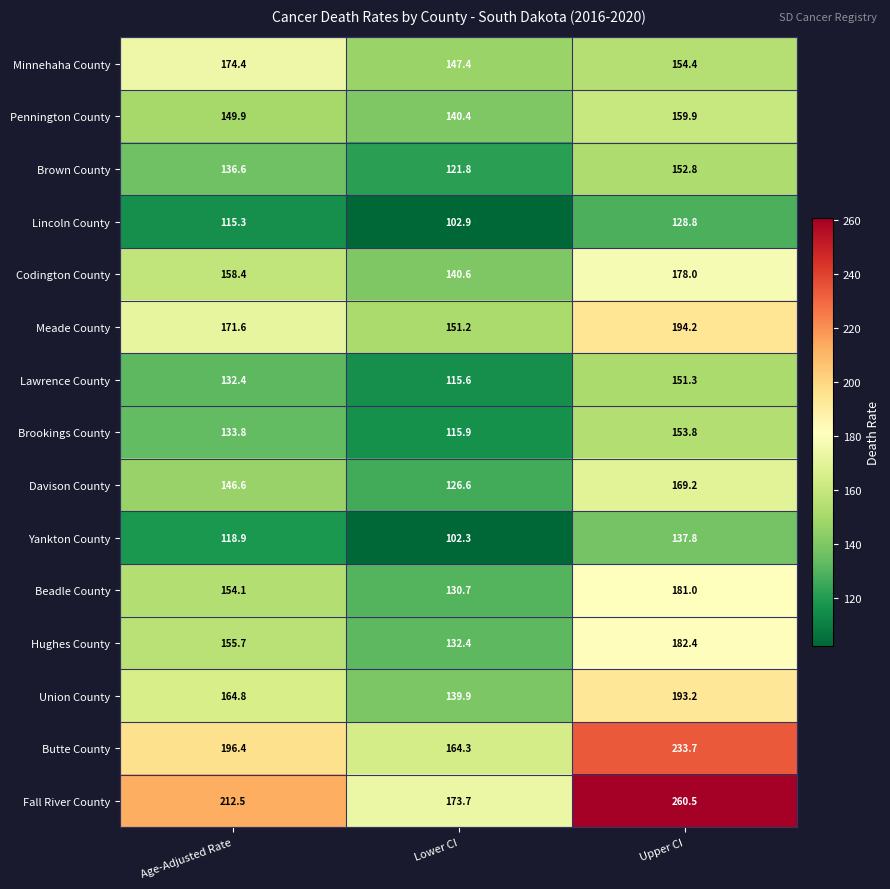

True or false: Union County has a value of 164.8 at Age-Adjusted Rate.

True